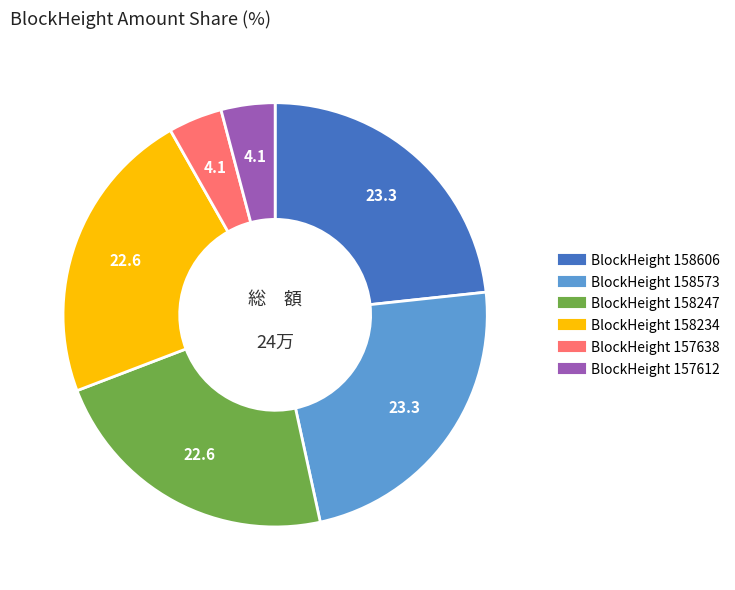

Does any single category account for the majority?

No